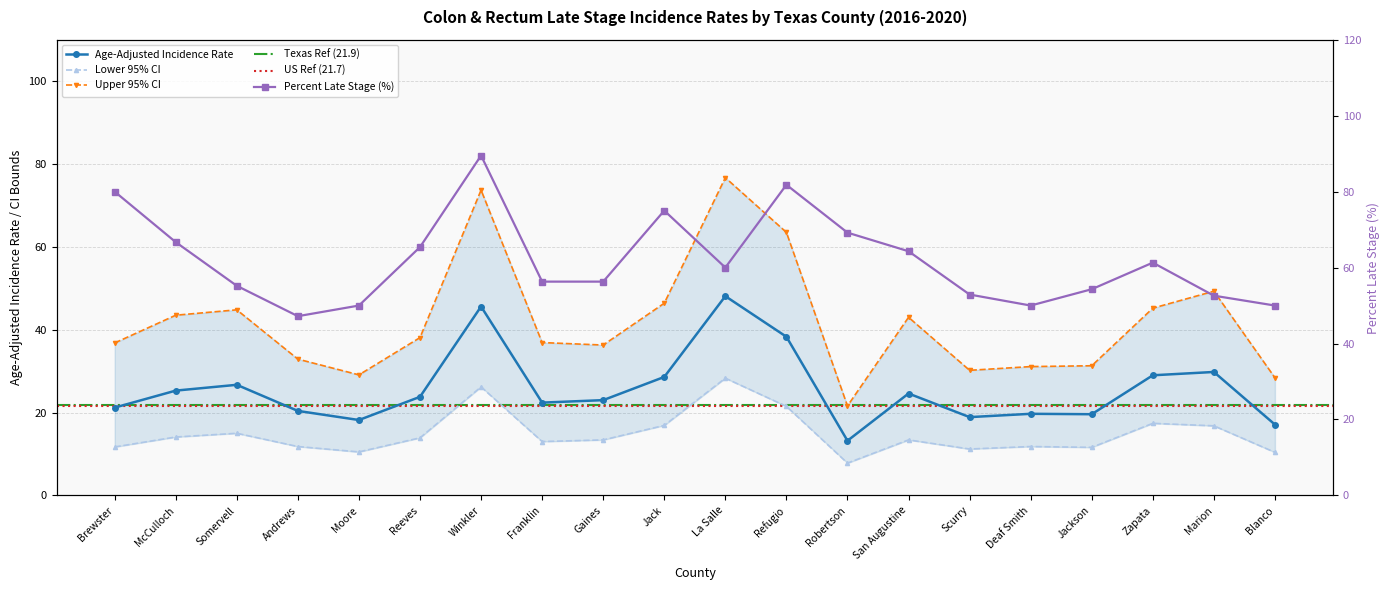

What is the difference between the maximum and second lowest values in the Lower 95% CI series?

17.9